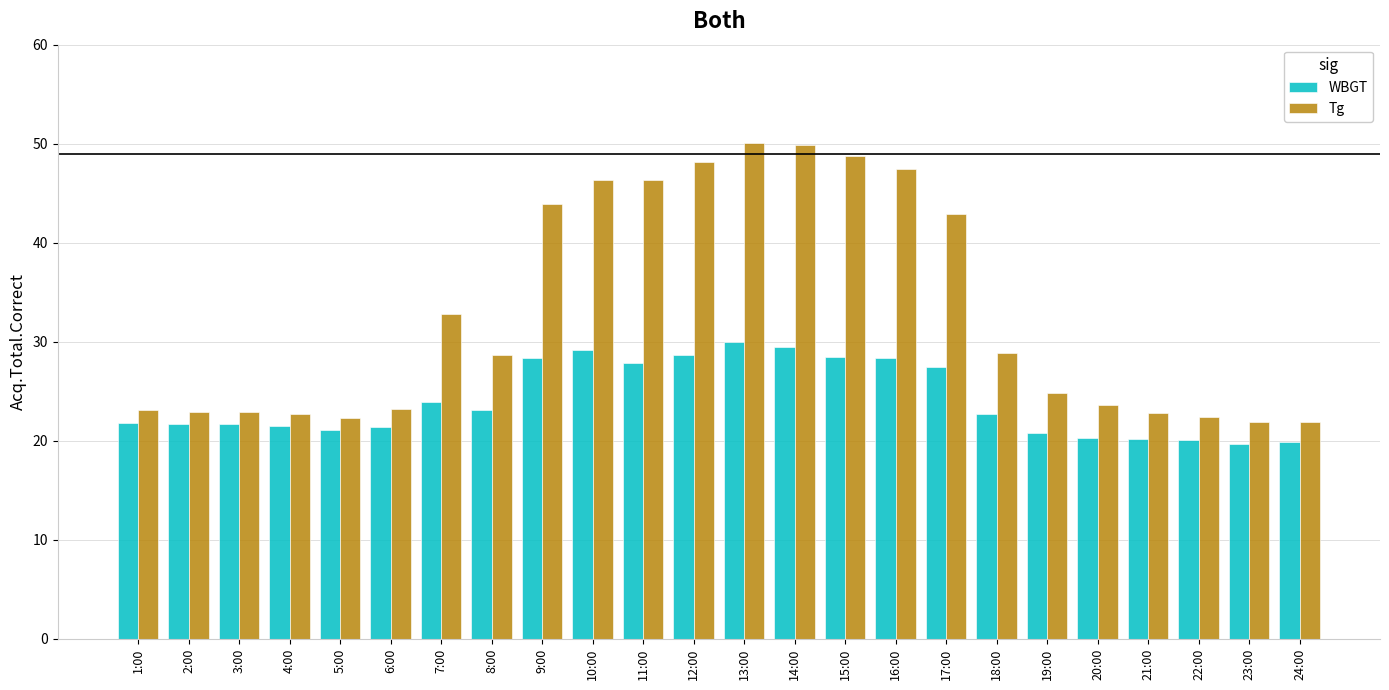

What is the lowest value of the Tg series?

21.9